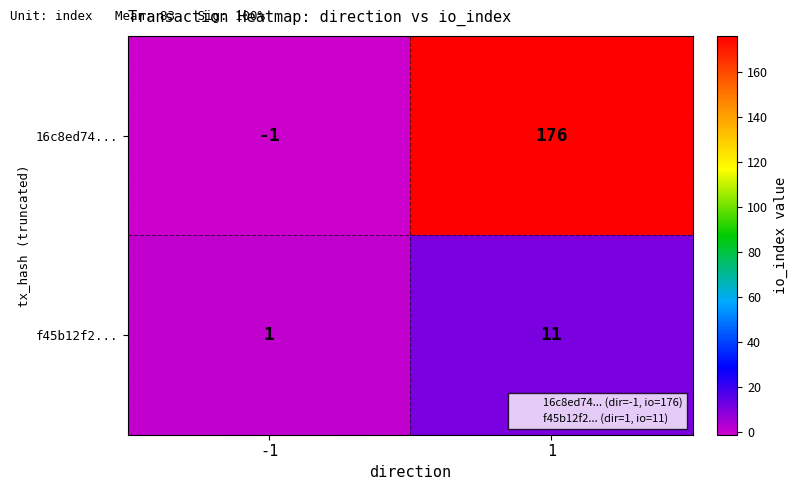

List the labels in order of f45b12f2... value, largest first.

1, -1